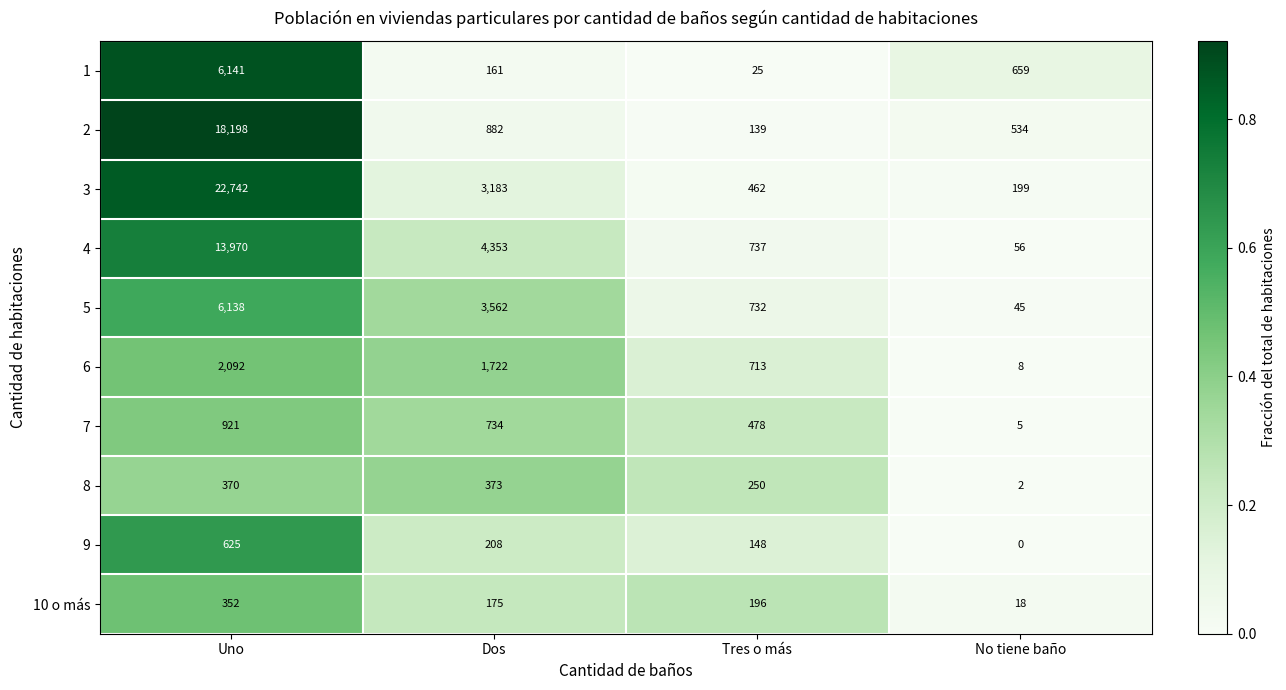

List the series in order of their peak value, lowest first.

10 o más, 8, 9, 7, 6, 5, 1, 4, 2, 3